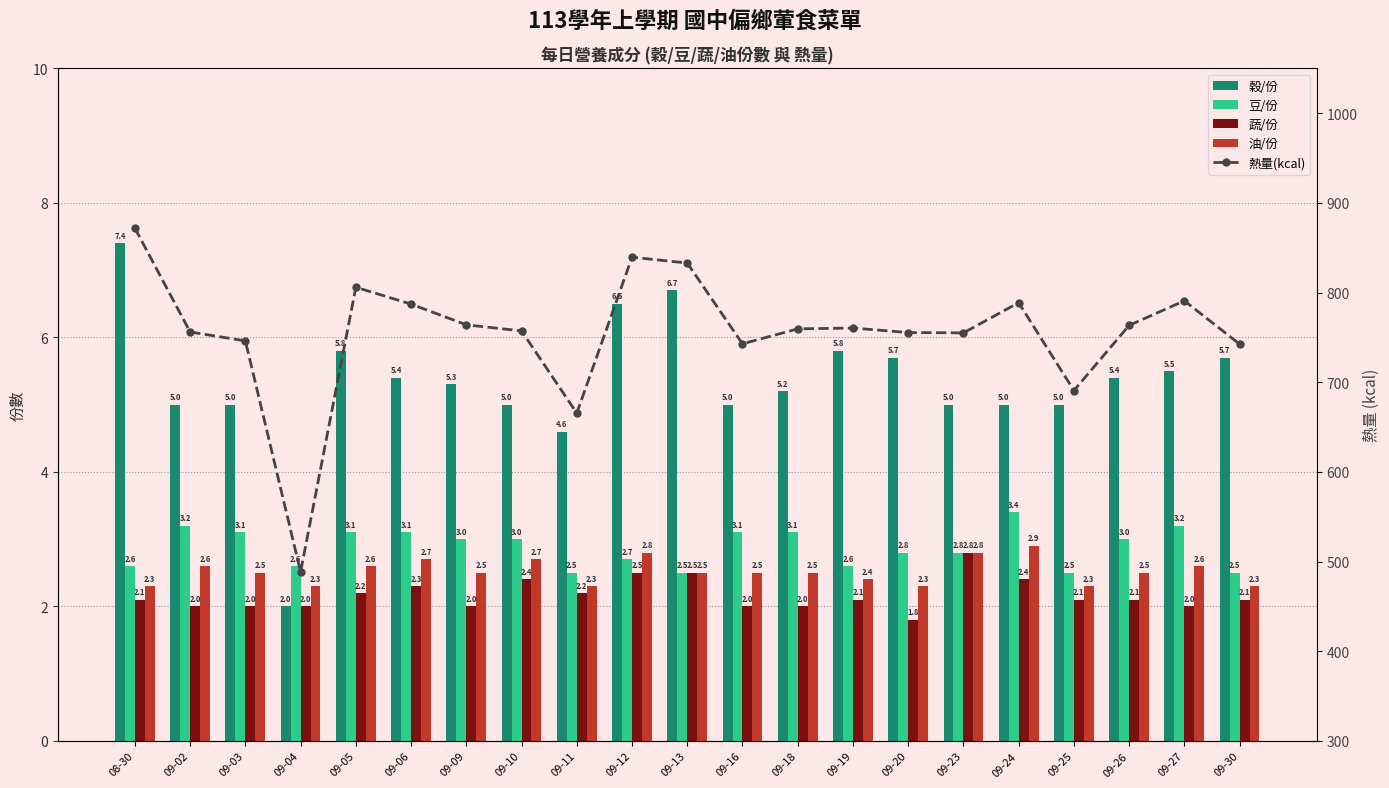

The 油/份 series shows 0.7 at 09-19. True or false?

False